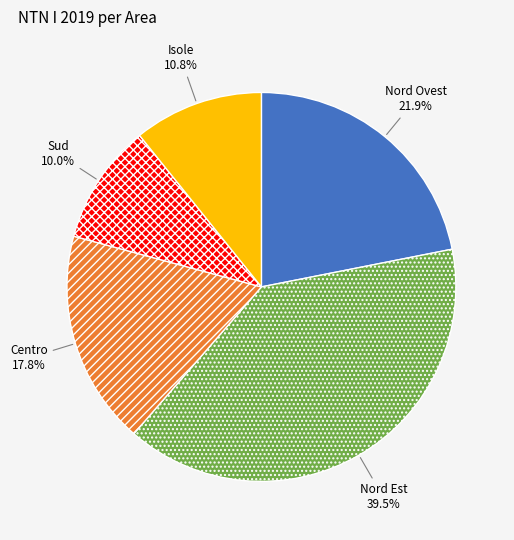

What is the smallest slice in the pie chart?

Sud